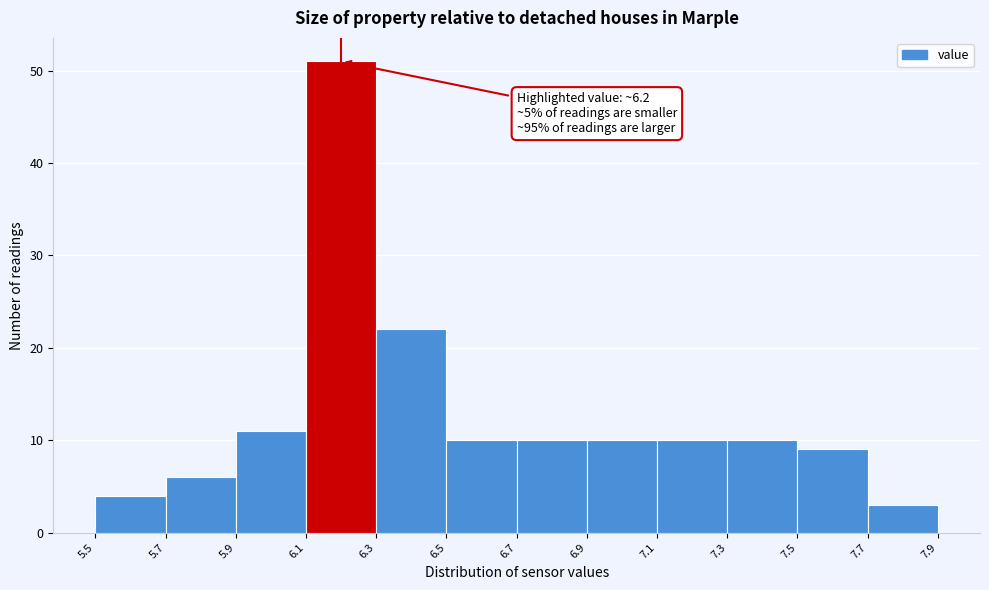

Which range on the x-axis has the tallest bar?

6.1 to 6.3